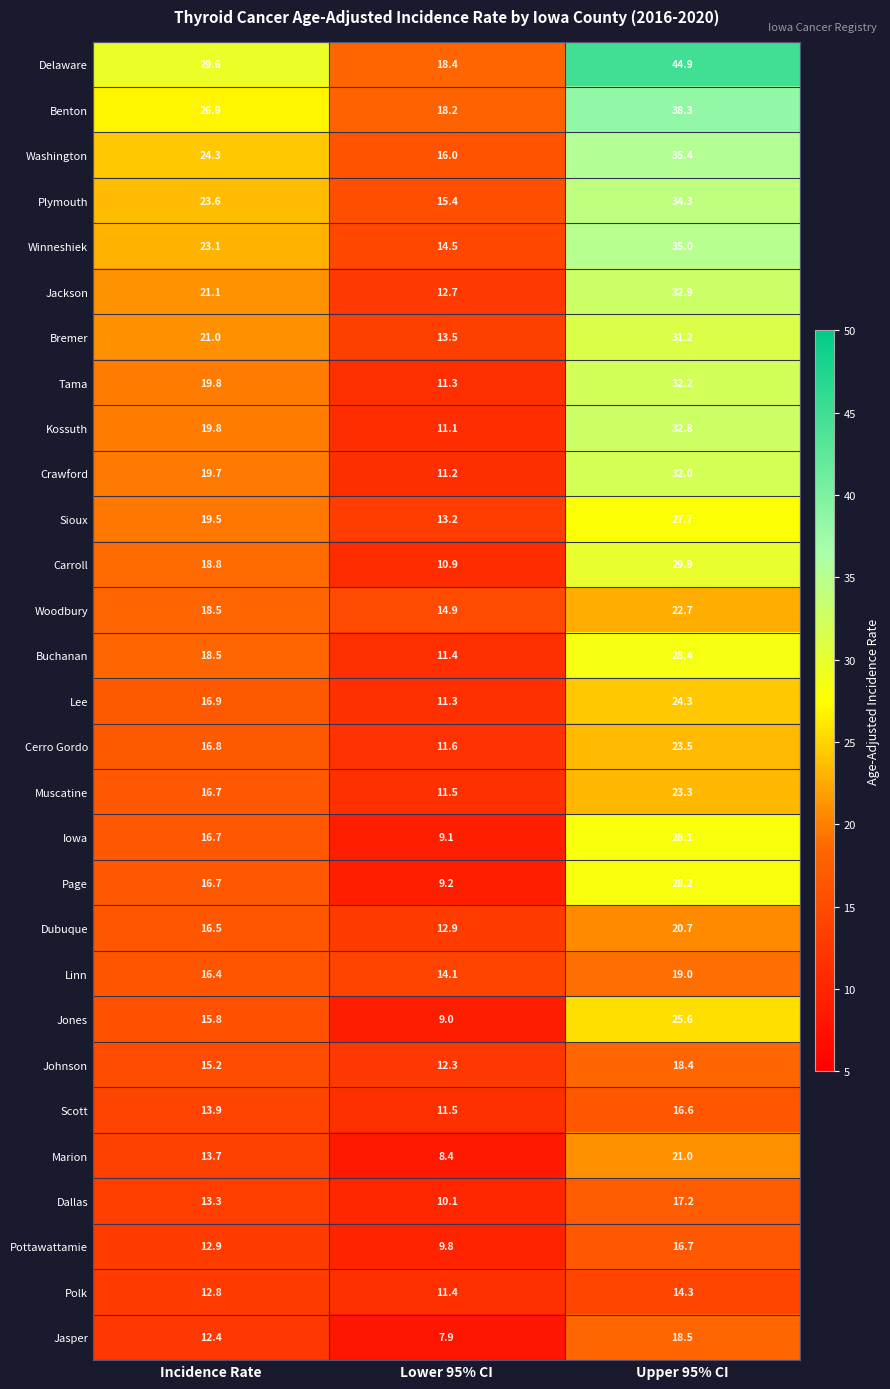

Between Lower 95% CI and Upper 95% CI, which series saw the biggest shift?

Delaware